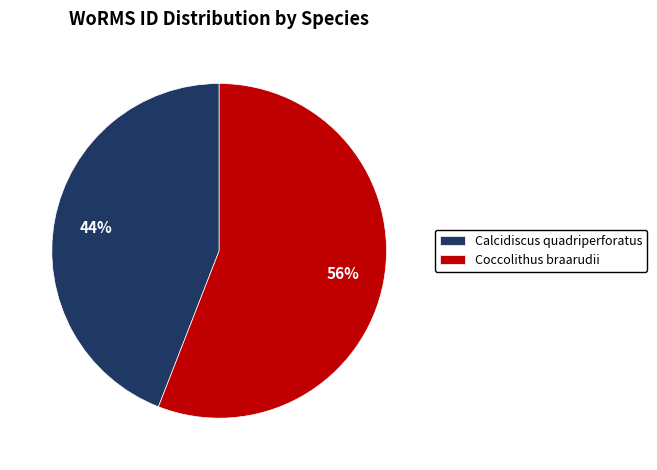

To the nearest percent, what is the difference between the largest and smallest slice percentages?

12%